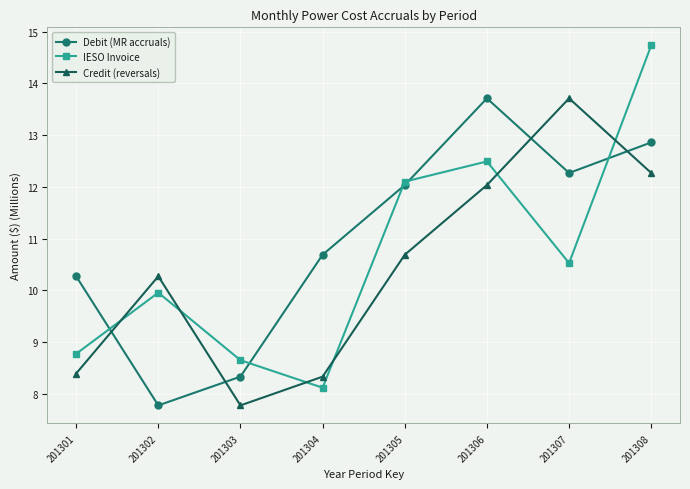

Reading left to right, what are all the values shown in this chart?

Debit (MR accruals): 201301=10.3	201302=7.8	201303=8.3	201304=10.7	201305=12.0	201306=13.7	201307=12.3	201308=12.9
IESO Invoice: 201301=8.8	201302=10.0	201303=8.6	201304=8.1	201305=12.1	201306=12.5	201307=10.5	201308=14.7
Credit (reversals): 201301=8.4	201302=10.3	201303=7.8	201304=8.3	201305=10.7	201306=12.0	201307=13.7	201308=12.3